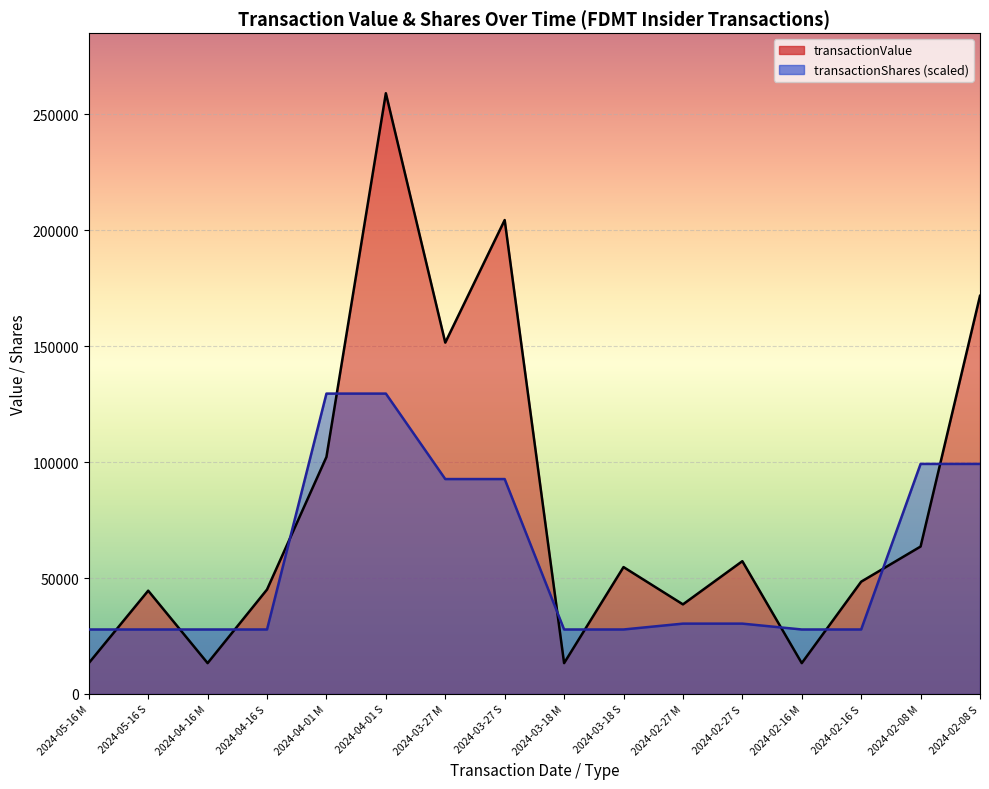

How many categories are shown in the chart?

16